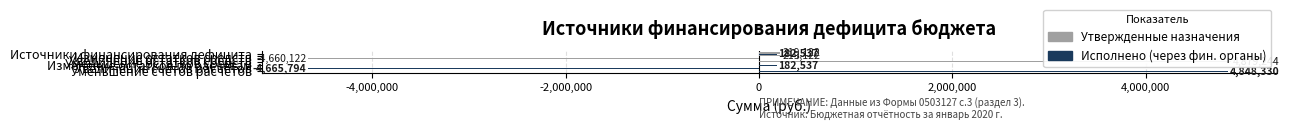

Is it true that Исполнено (через фин. органы) equals 0.0 at Увеличение остатков средств?

True